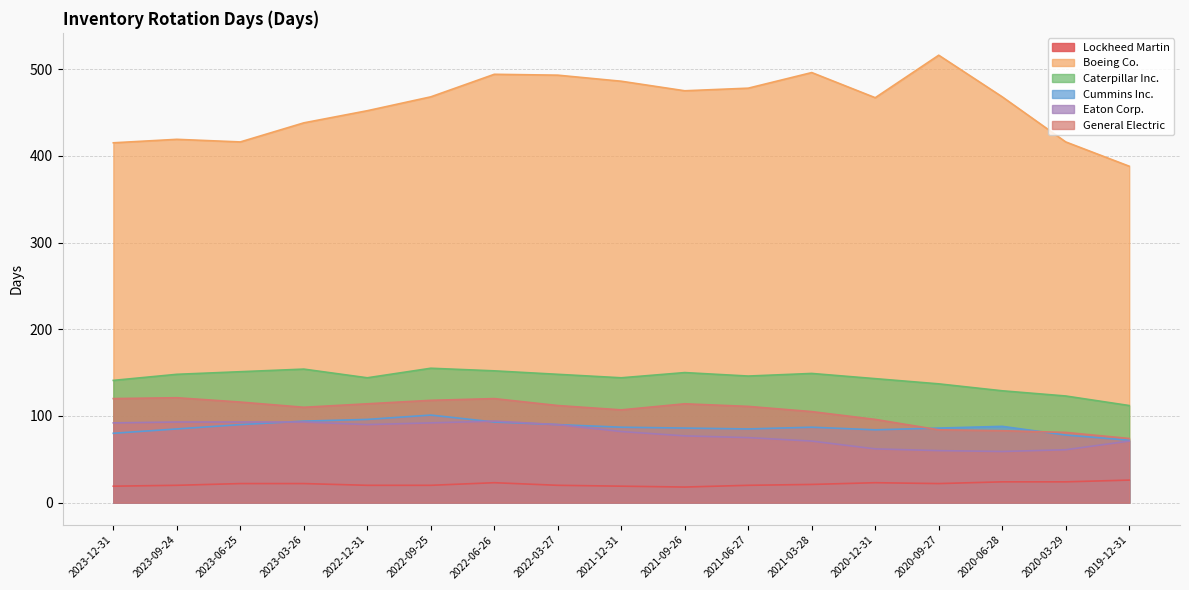

Reading right to left, extract all data points from this chart.

Lockheed Martin: 2019-12-31=26	2020-03-29=24	2020-06-28=24	2020-09-27=22	2020-12-31=23	2021-03-28=21	2021-06-27=20	2021-09-26=18	2021-12-31=19	2022-03-27=20	2022-06-26=23	2022-09-25=20	2022-12-31=20	2023-03-26=22	2023-06-25=22	2023-09-24=20	2023-12-31=19
Boeing Co.: 2019-12-31=388	2020-03-29=416	2020-06-28=468	2020-09-27=516	2020-12-31=467	2021-03-28=496	2021-06-27=478	2021-09-26=475	2021-12-31=486	2022-03-27=493	2022-06-26=494	2022-09-25=468	2022-12-31=452	2023-03-26=438	2023-06-25=416	2023-09-24=419	2023-12-31=415
Caterpillar Inc.: 2019-12-31=112	2020-03-29=123	2020-06-28=129	2020-09-27=137	2020-12-31=143	2021-03-28=149	2021-06-27=146	2021-09-26=150	2021-12-31=144	2022-03-27=148	2022-06-26=152	2022-09-25=155	2022-12-31=144	2023-03-26=154	2023-06-25=151	2023-09-24=148	2023-12-31=141
Cummins Inc.: 2019-12-31=72	2020-03-29=78	2020-06-28=88	2020-09-27=86	2020-12-31=84	2021-03-28=87	2021-06-27=85	2021-09-26=86	2021-12-31=87	2022-03-27=90	2022-06-26=93	2022-09-25=101	2022-12-31=96	2023-03-26=94	2023-06-25=90	2023-09-24=85	2023-12-31=80
Eaton Corp.: 2019-12-31=71	2020-03-29=61	2020-06-28=59	2020-09-27=60	2020-12-31=62	2021-03-28=71	2021-06-27=75	2021-09-26=77	2021-12-31=82	2022-03-27=90	2022-06-26=94	2022-09-25=92	2022-12-31=90	2023-03-26=93	2023-06-25=93	2023-09-24=93	2023-12-31=92
General Electric: 2019-12-31=74	2020-03-29=81	2020-06-28=83	2020-09-27=84	2020-12-31=96	2021-03-28=105	2021-06-27=111	2021-09-26=114	2021-12-31=107	2022-03-27=112	2022-06-26=120	2022-09-25=118	2022-12-31=114	2023-03-26=110	2023-06-25=116	2023-09-24=121	2023-12-31=120